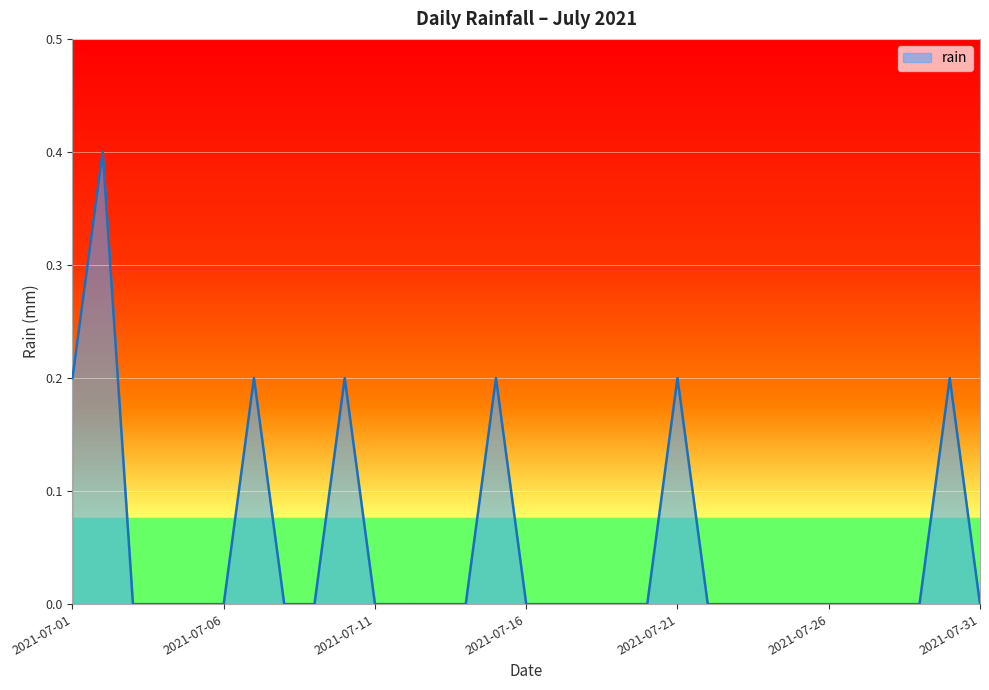

Does the chart have visible grid lines?

Yes